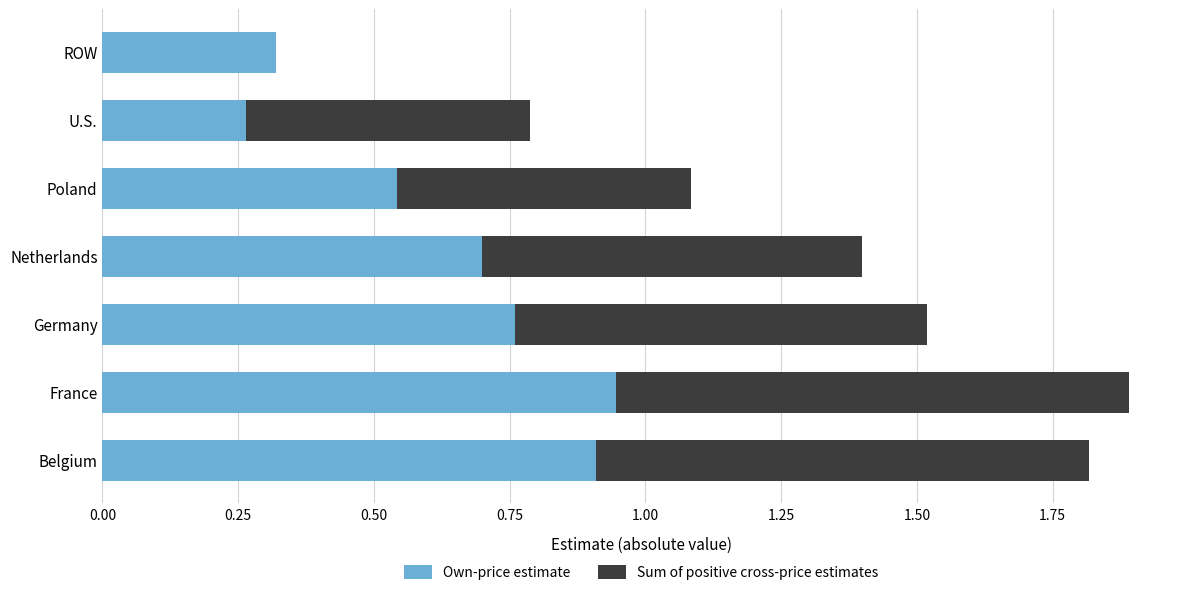

What is the approximate value of Own-price estimate at Netherlands?

0.7